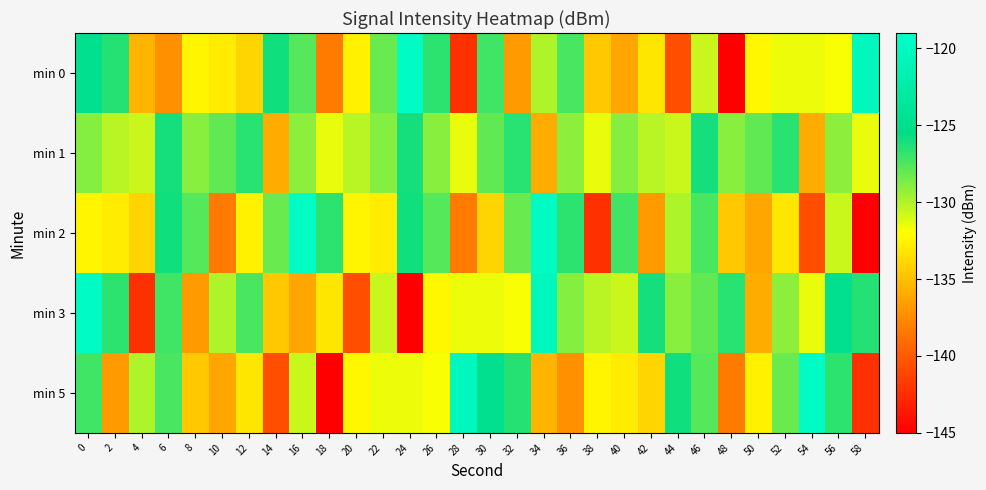

Rank the series by their maximum value, from lowest to highest.

min 1, min 0, min 2, min 3, min 5